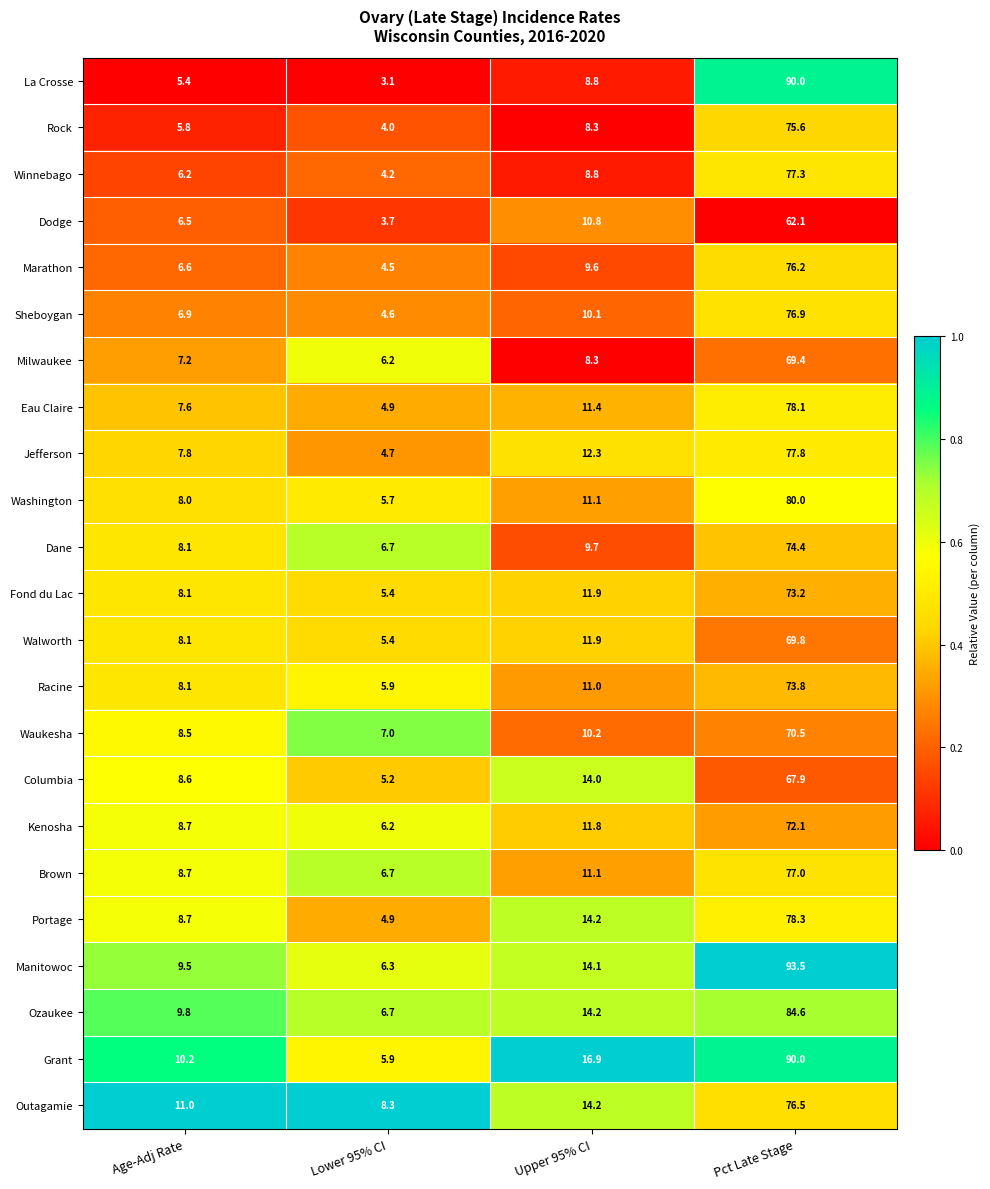

Rank the categories by Jefferson value from highest to lowest.

Pct Late Stage, Upper 95% CI, Age-Adj Rate, Lower 95% CI